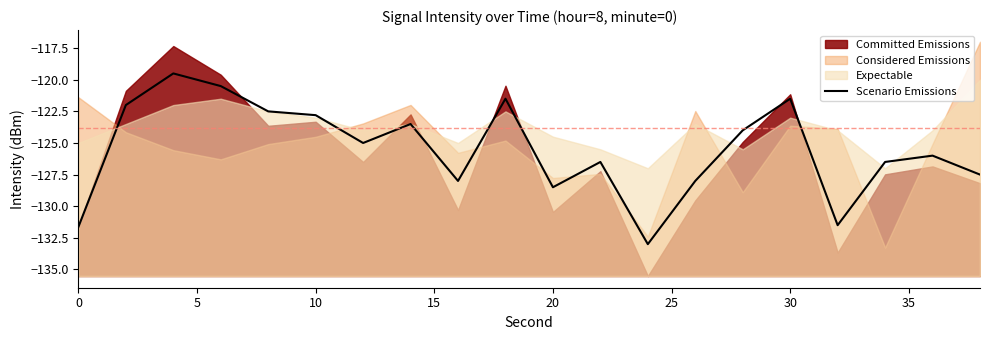

What is the highest value of the Scenario Emissions series?

-119.5